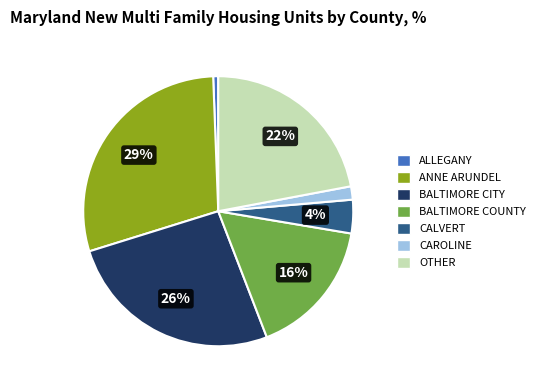

Combined, do ALLEGANY and ANNE ARUNDEL account for over 50%?

No